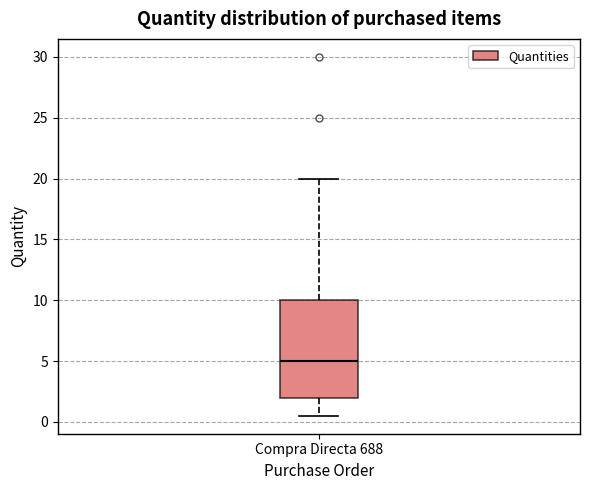

Transcribe this box plot: give where the median line is, the range the box spans, and where the two whiskers end, as read against the y-axis. The values are not printed on the chart, so give them approximately, as read against the axis.

median 5.0, box 2.0 to 10.0, whiskers 0.5 to 20.0